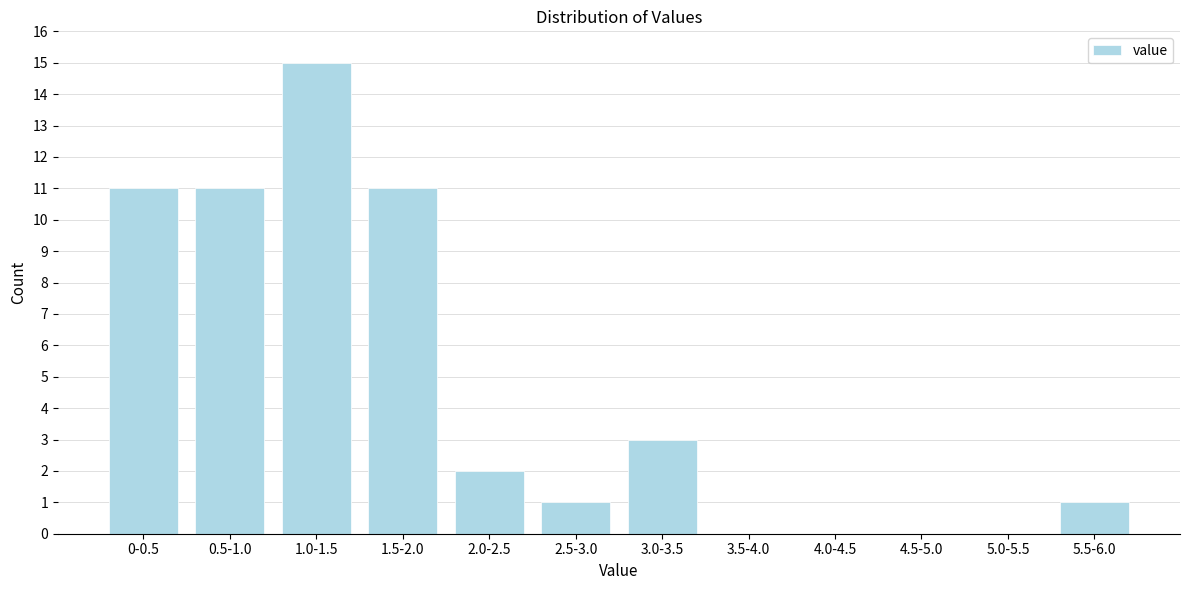

Reading left to right, extract all data points from this chart.

0-0.5=11	0.5-1.0=11	1.0-1.5=15	1.5-2.0=11	2.0-2.5=2	2.5-3.0=1	3.0-3.5=3	3.5-4.0=0	4.0-4.5=0	4.5-5.0=0	5.0-5.5=0	5.5-6.0=1